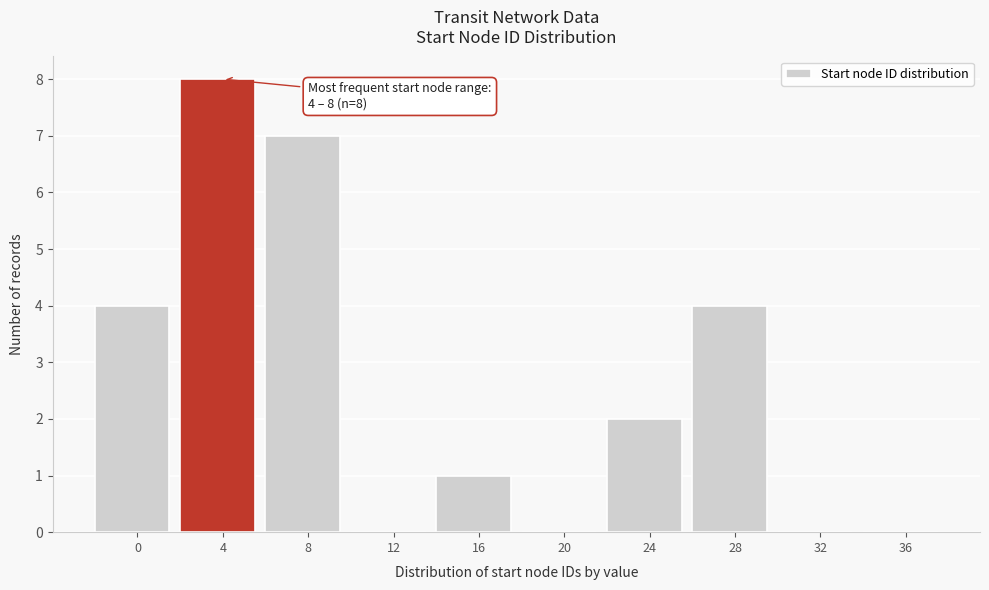

Reading right to left, what are all the values shown in this chart?

36=0	32=0	28=4	24=2	20=0	16=1	12=0	8=7	4=8	0=4